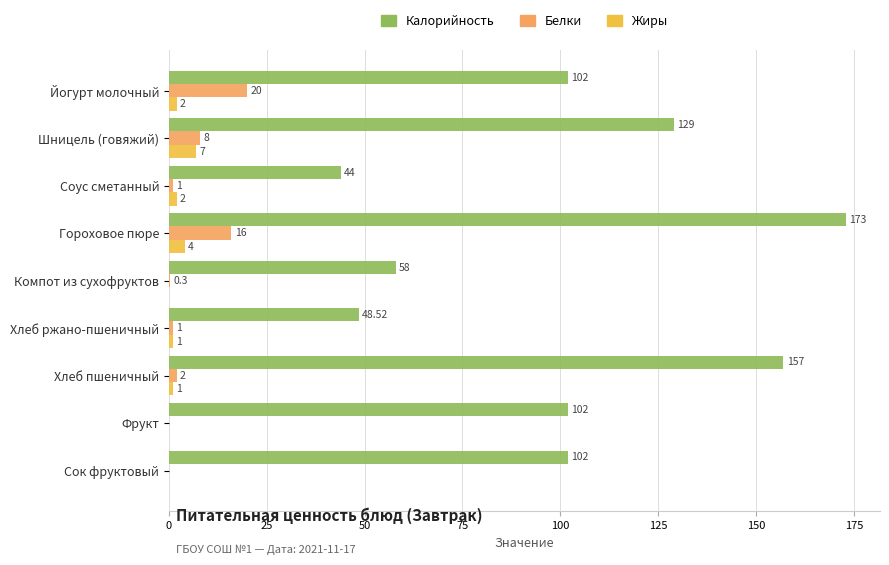

Between Йогурт молочный and Компот из сухофруктов, which series saw the biggest shift?

Калорийность